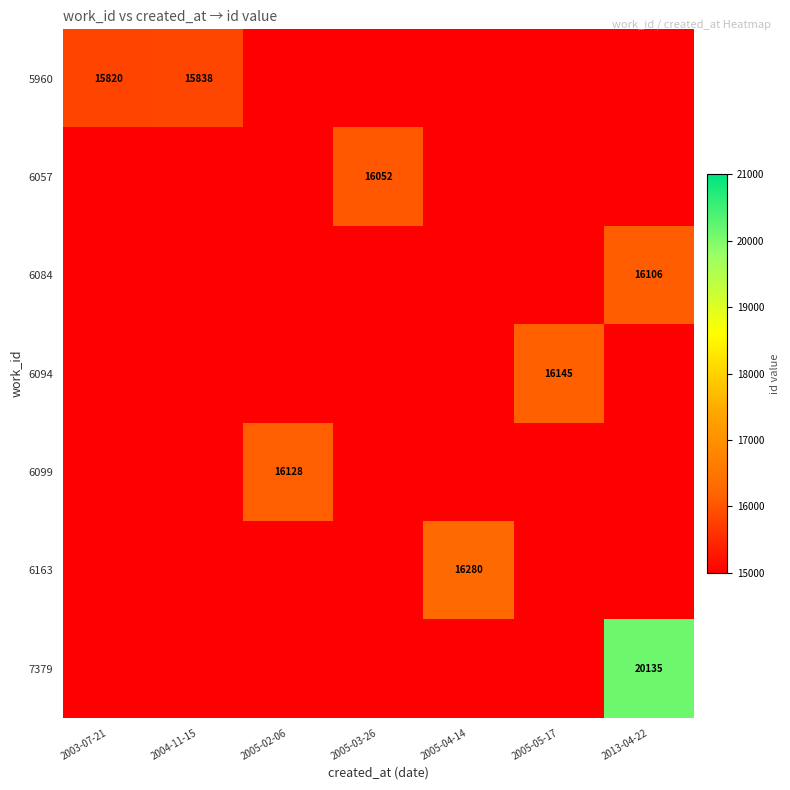

What is the difference between the 5960 values at 2003-07-21 and 2004-11-15?

18.0